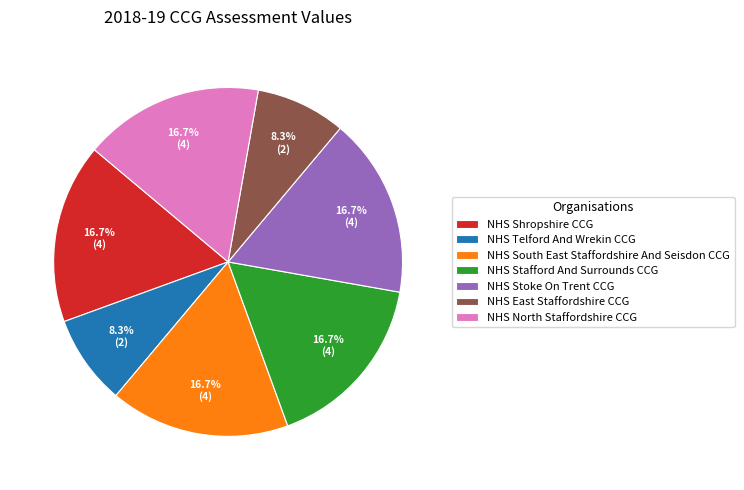

How much of the chart is everything except NHS Stafford And Surrounds CCG?

83.3%